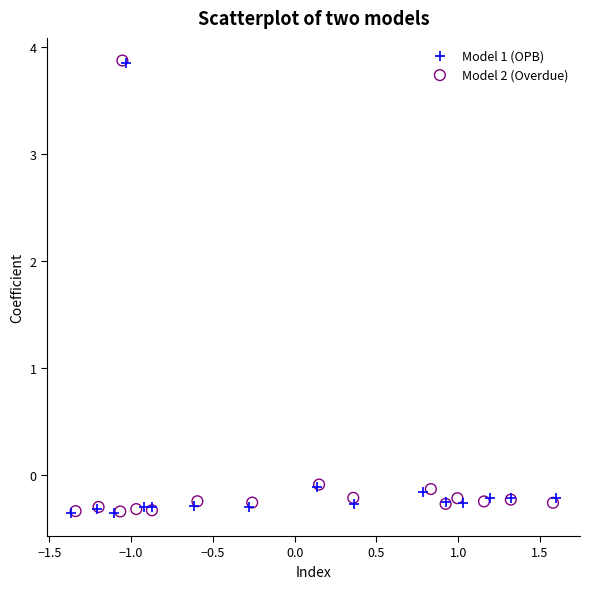

Which series has the largest Y range (max minus min)?

Model 2 (Overdue)